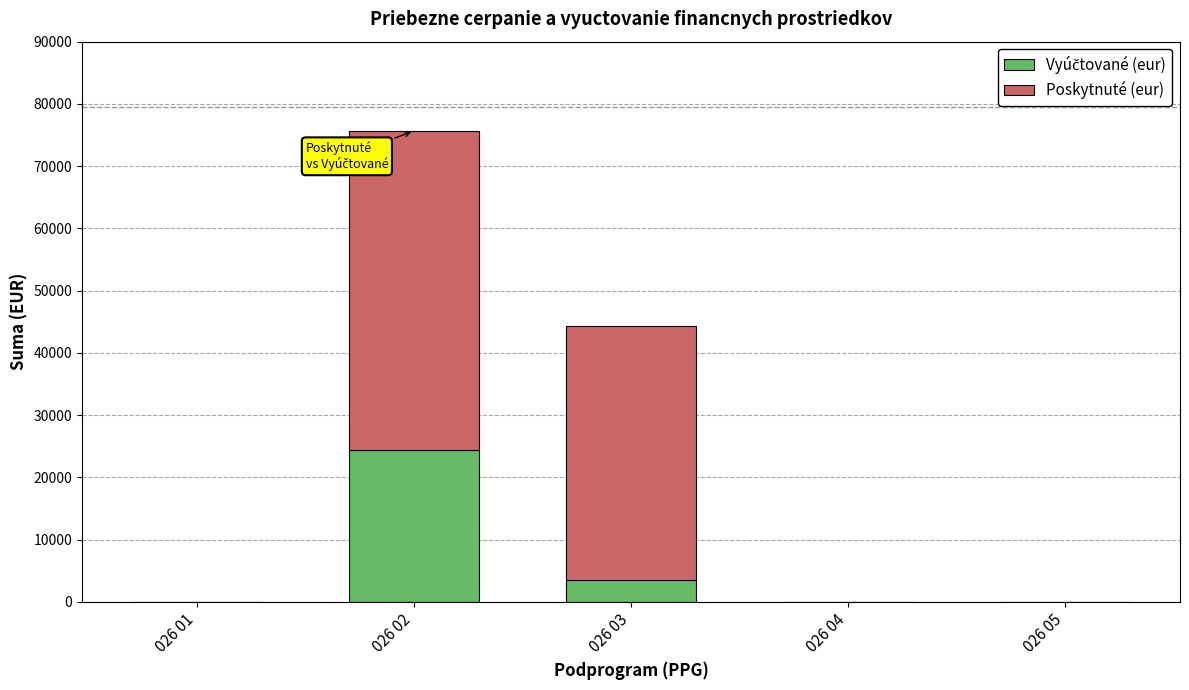

At which category is the sum across all series the highest?

026 02